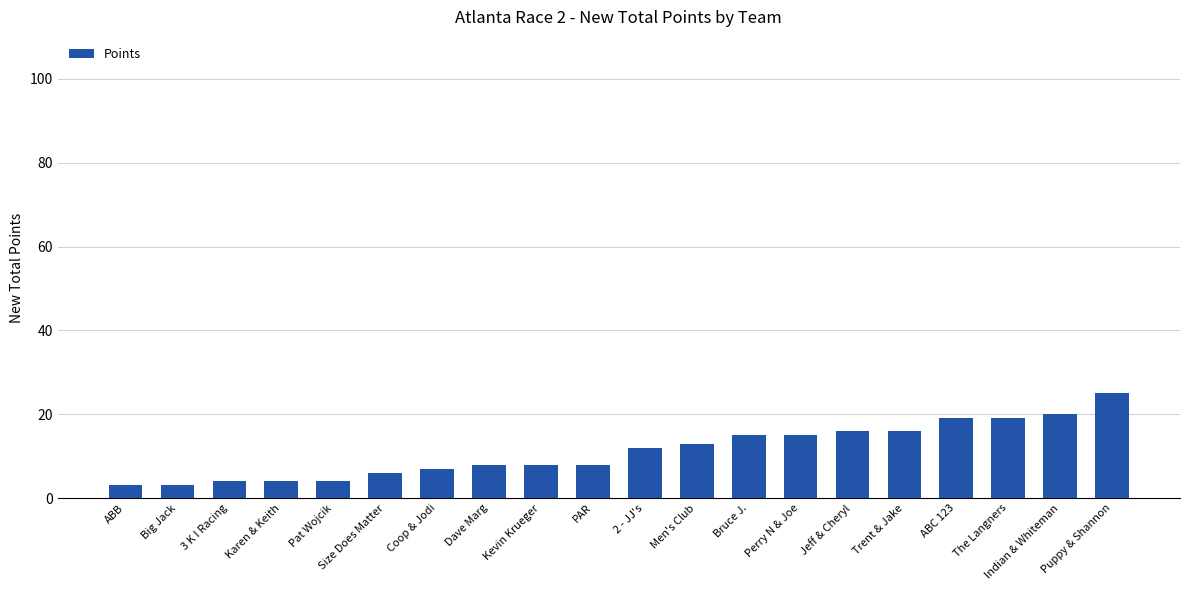

What is the label of the 20th bar from the right?

ABB